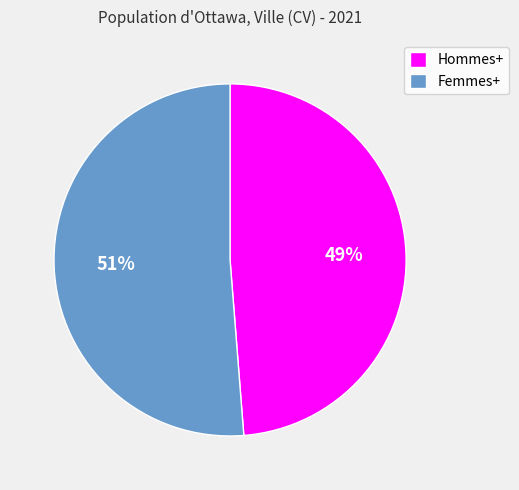

How many slices are in this pie chart?

2